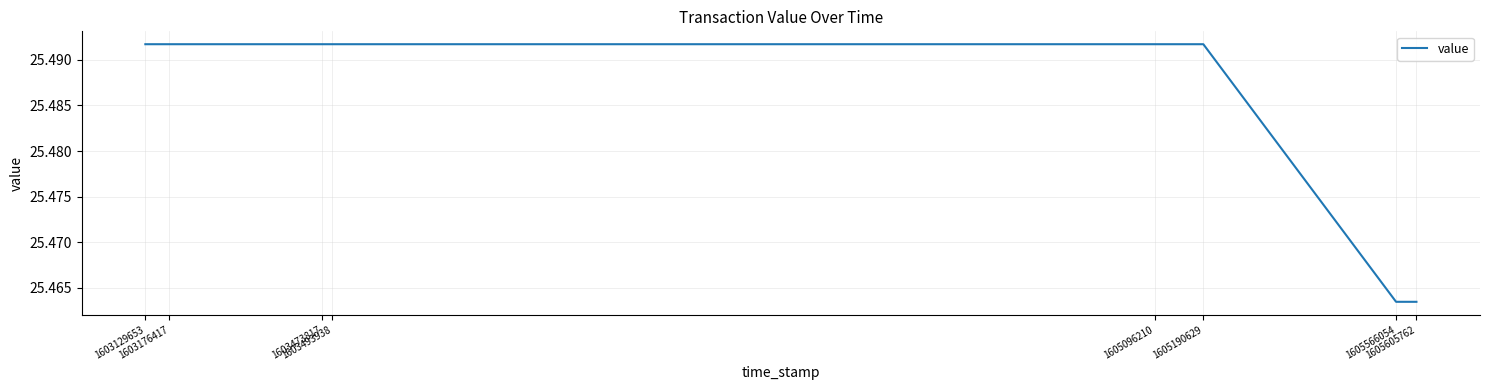

Count the values in the range 25 to 26.

8